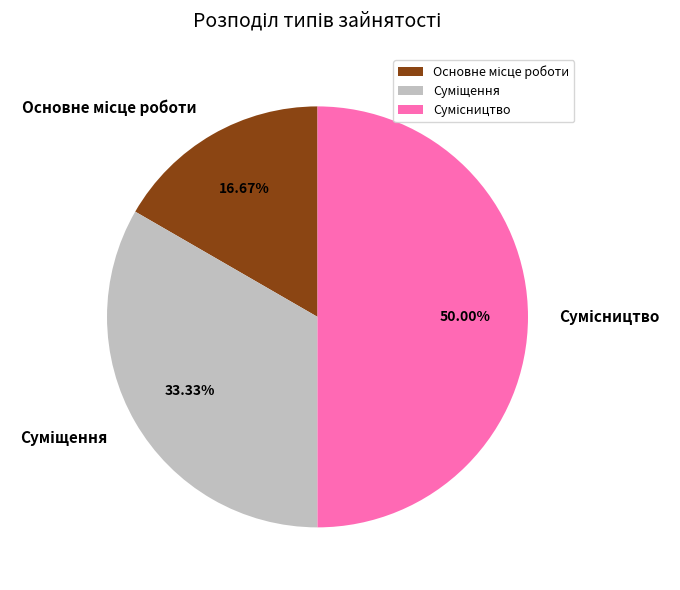

Count the number of slices in the pie.

3